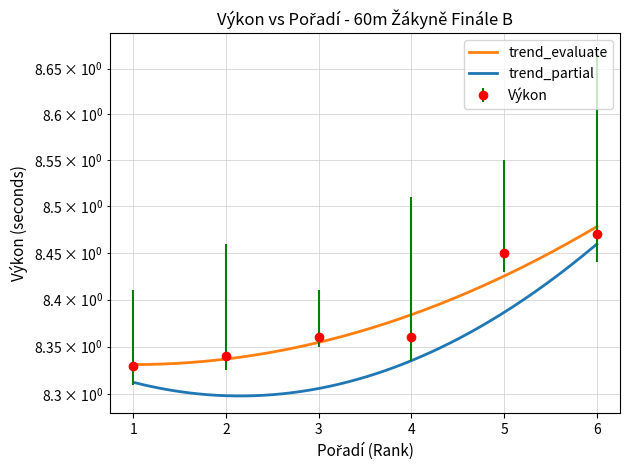

Which category has the lowest value across all series?

1